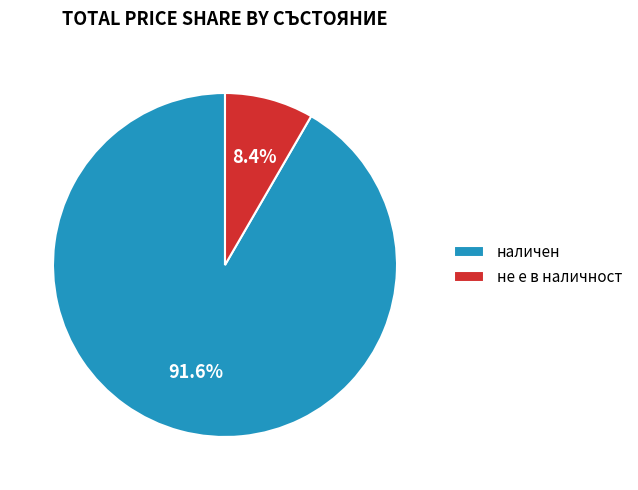

Which category has the biggest portion of the pie?

наличен